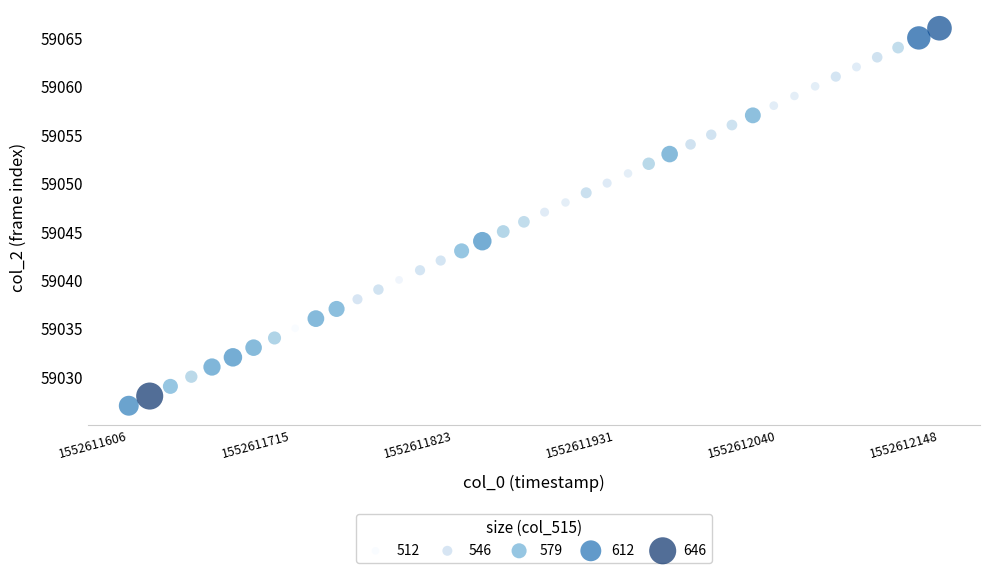

What is the range of Y values (max minus min)?

39